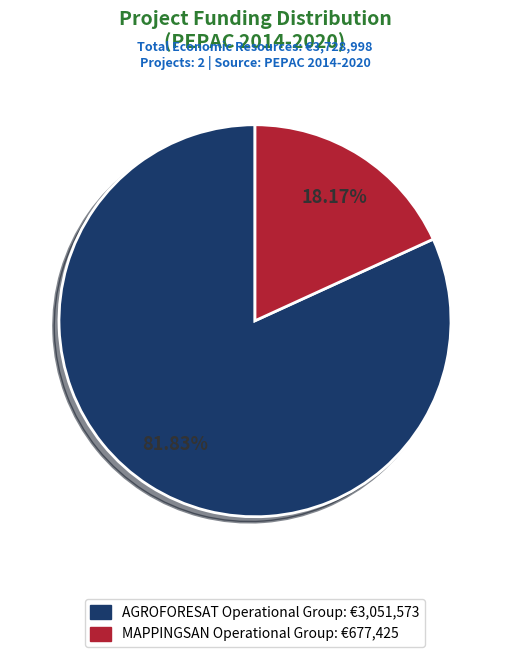

Does AGROFORESAT Operational Group represent more than half of the total?

Yes